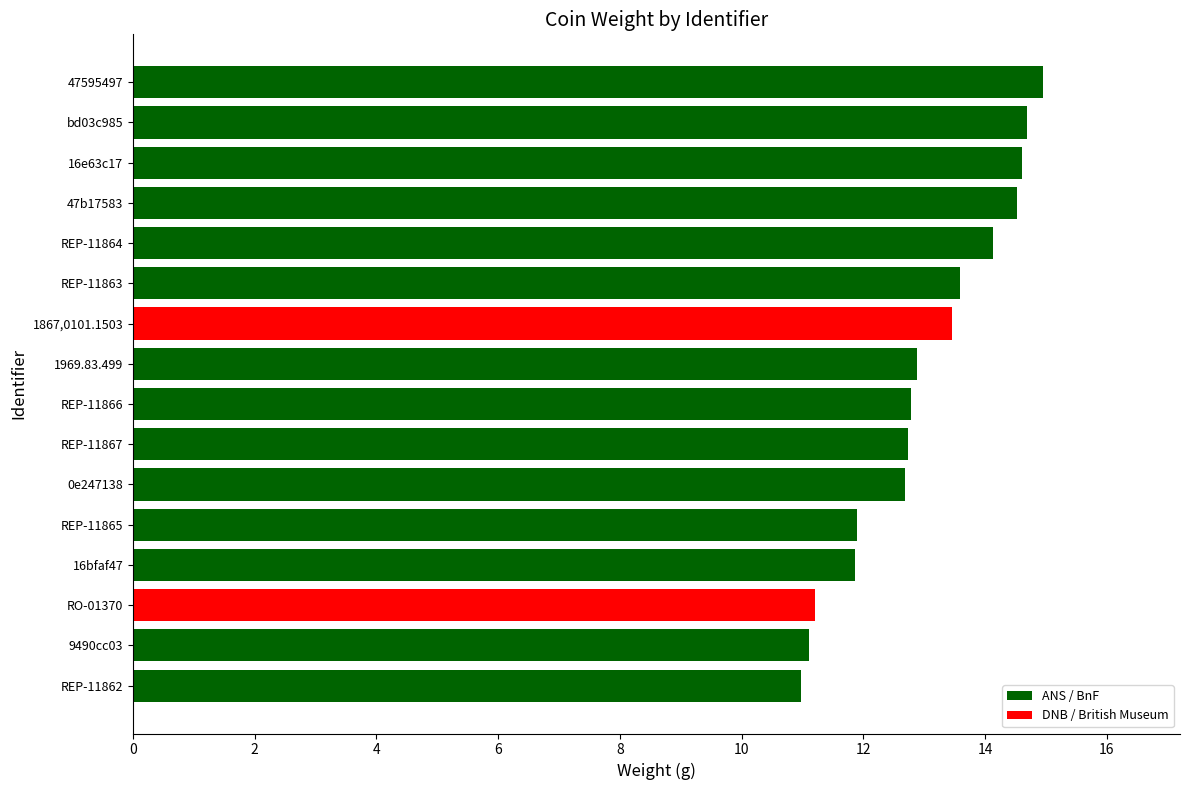

The value at 9490cc03 is 11.1. True or false?

True